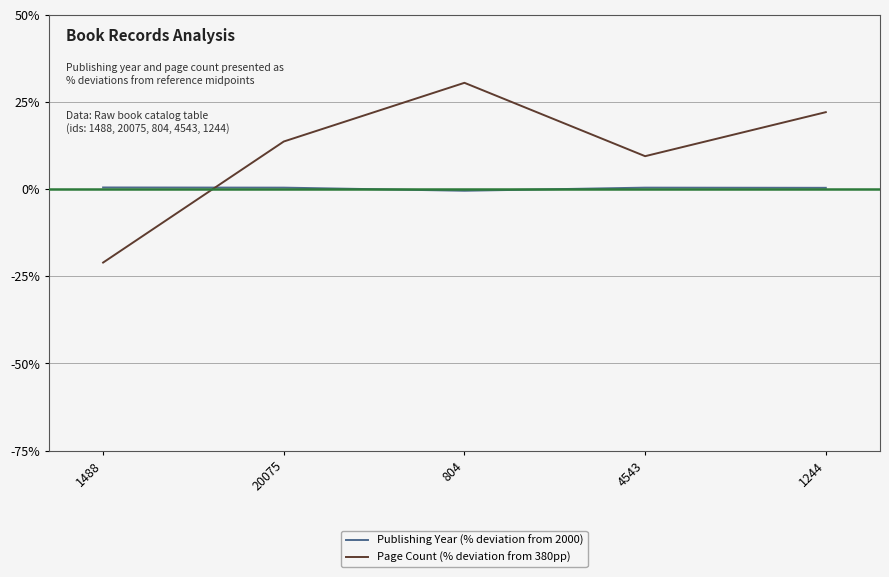

At which label is Page Count (% deviation from 380pp) closest to 4?

4543